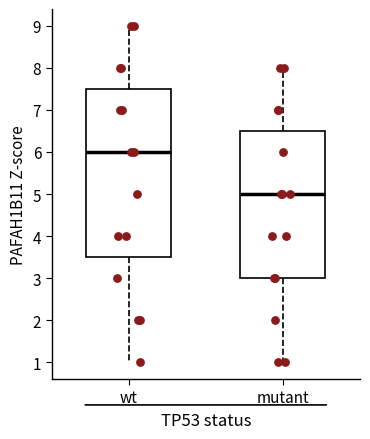

Reading left to right, read every box against the y-axis: the position of its median line, the range the box covers, and the ends of its whiskers. The values are not printed on the chart, so give them approximately, as read against the axis.

wt: median 6.0, box 3.5 to 7.5, whiskers 1.0 to 9.0
mutant: median 5.0, box 3.0 to 6.5, whiskers 1.0 to 8.0